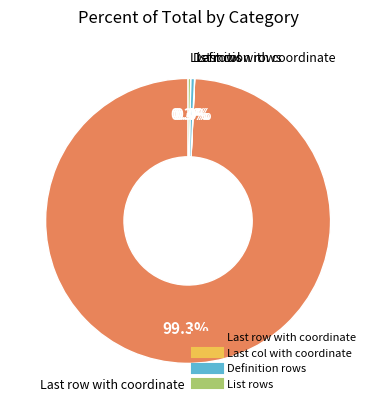

Is there a majority slice in this chart?

Yes